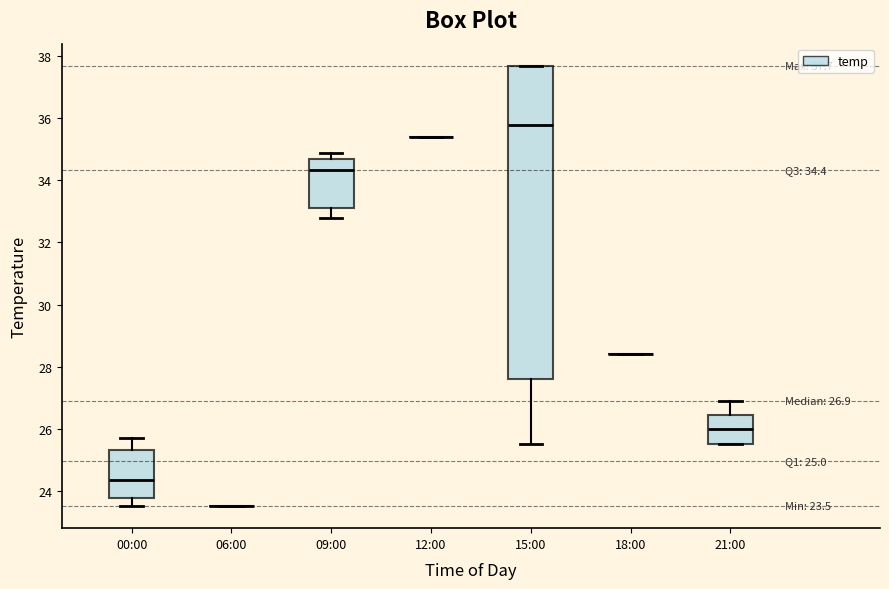

Comparing the boxes themselves (not the whiskers), which one is the tallest?

15:00